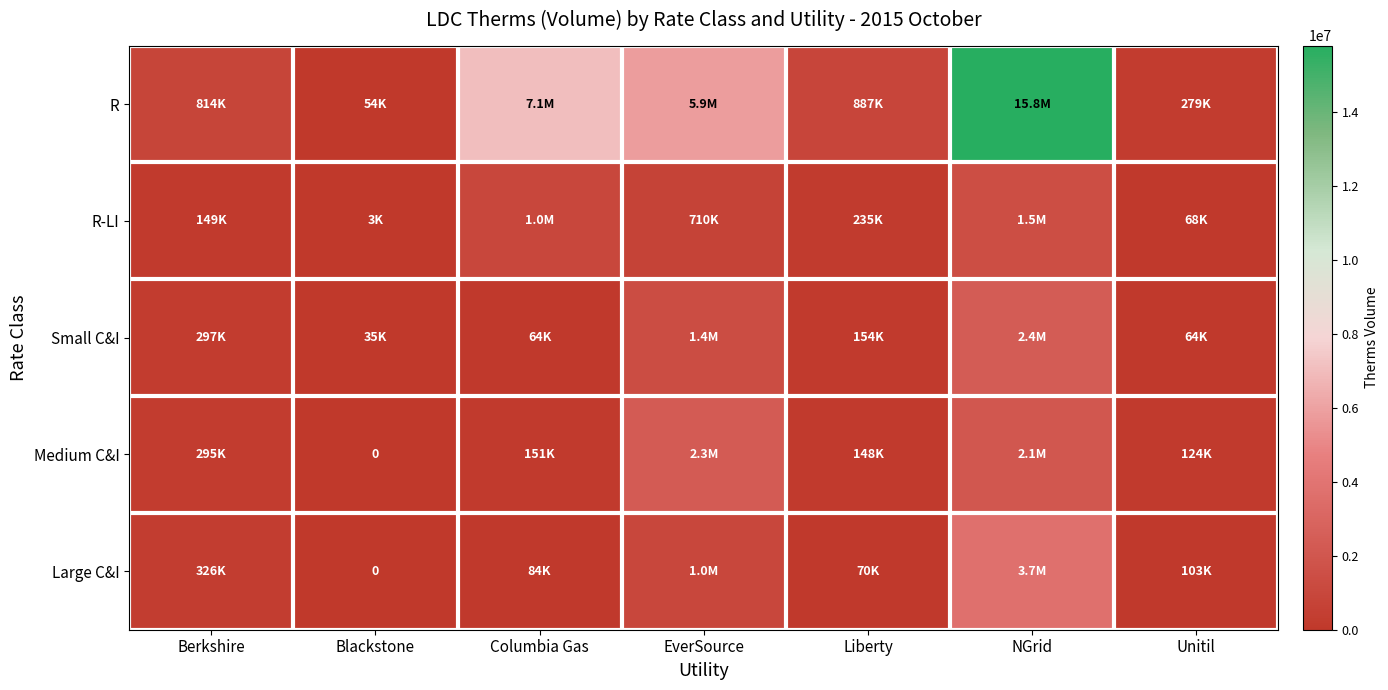

At which label does Medium C&I reach its minimum?

Blackstone